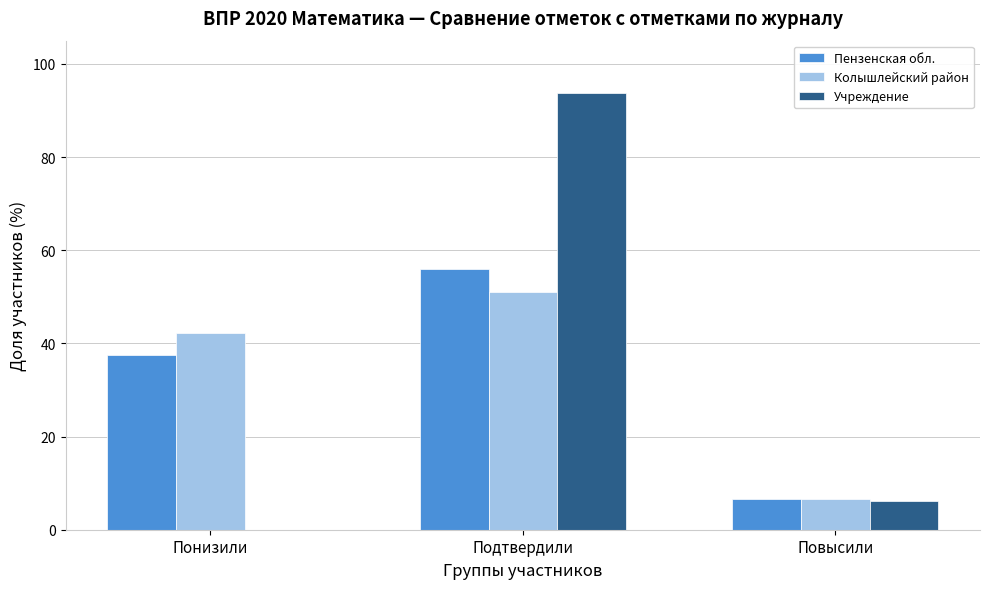

What is the maximum value shown in the chart?

93.8